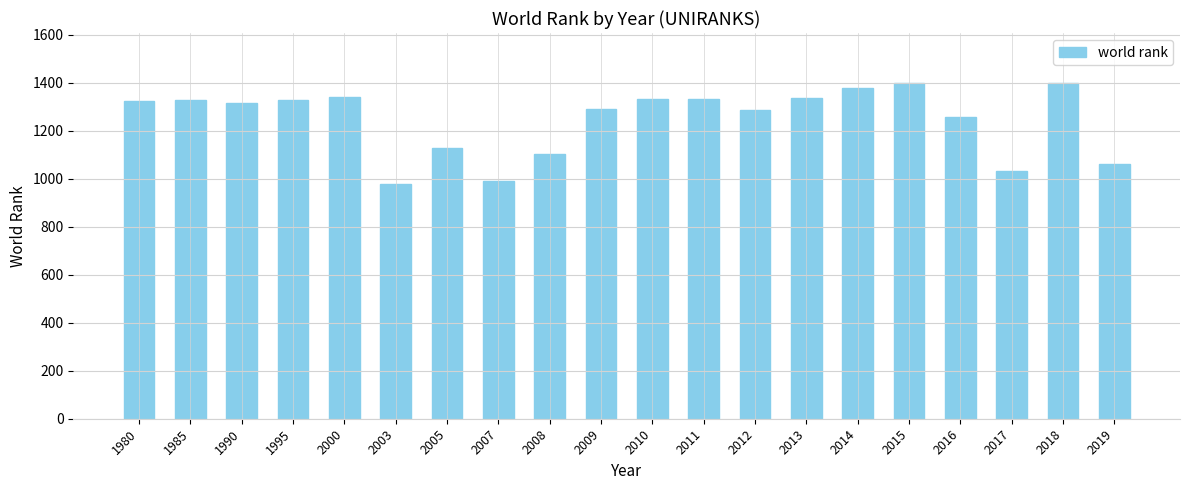

What is the value of the 1st bar from the left?

1326